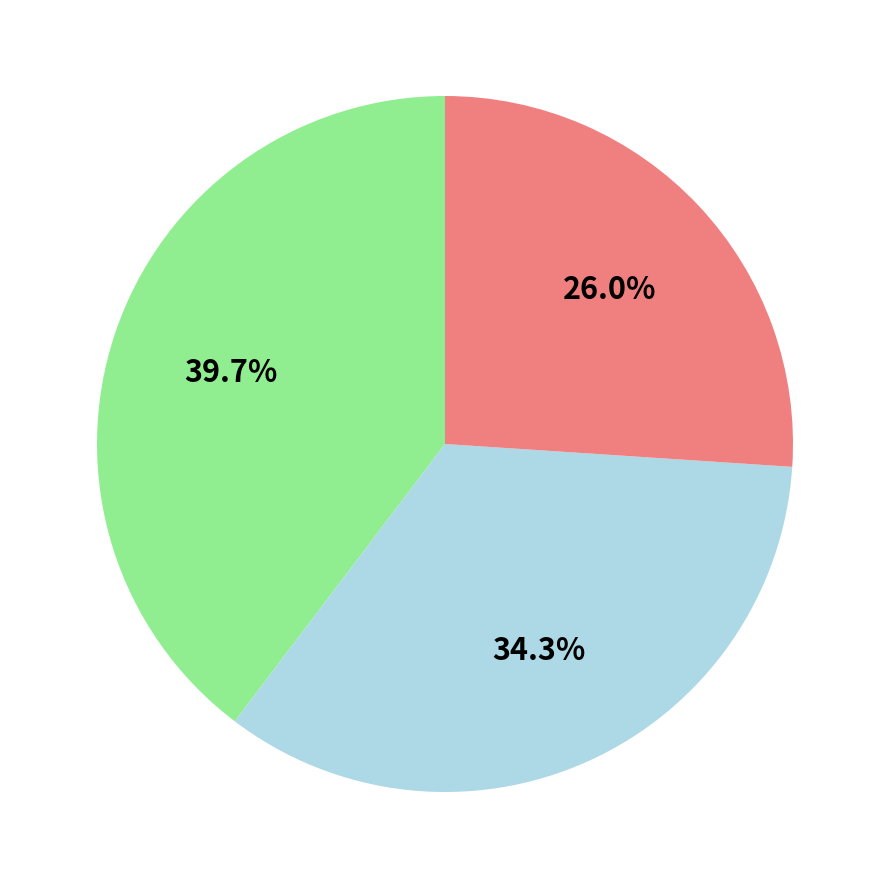

To the nearest percent, what is the average slice percentage?

33%